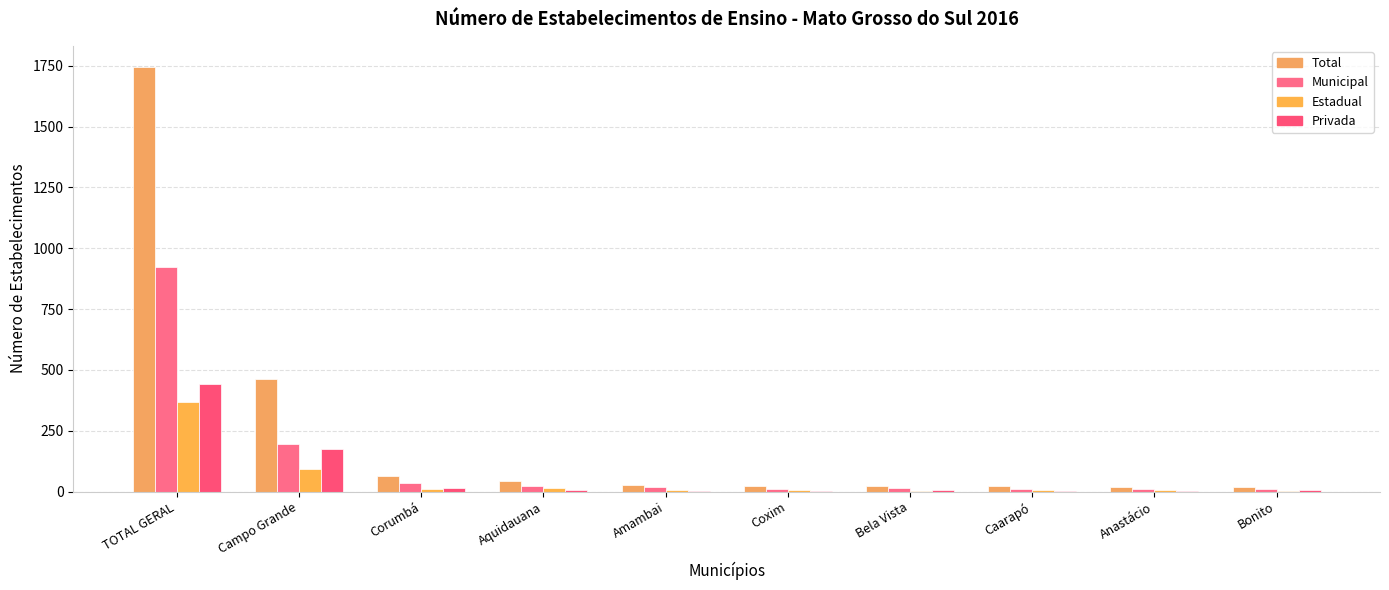

Is it true that Municipal equals 22 at Corumbá?

False